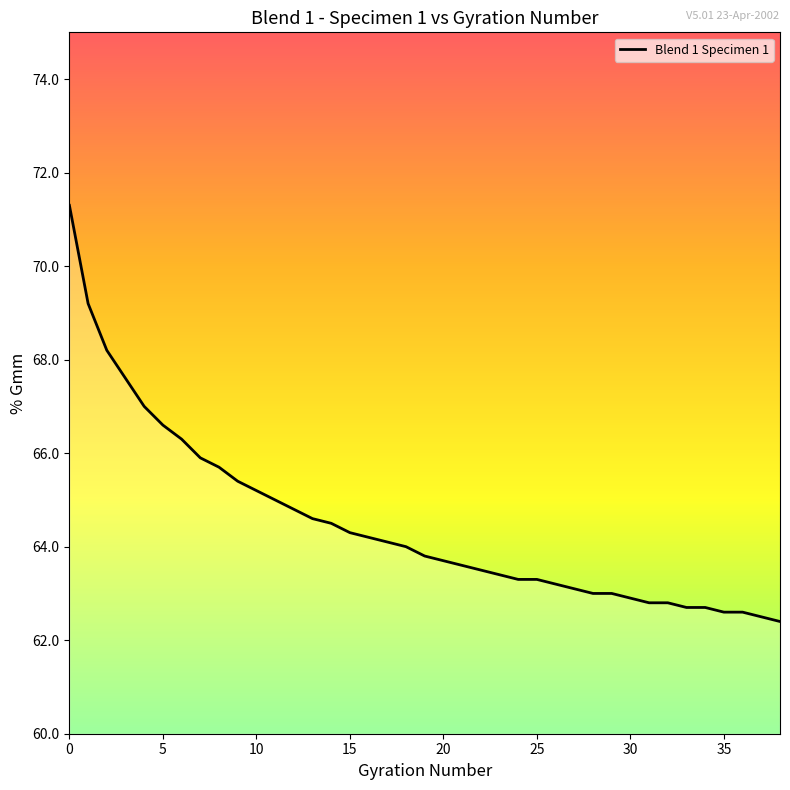

What is the maximum value shown in the chart?

71.3